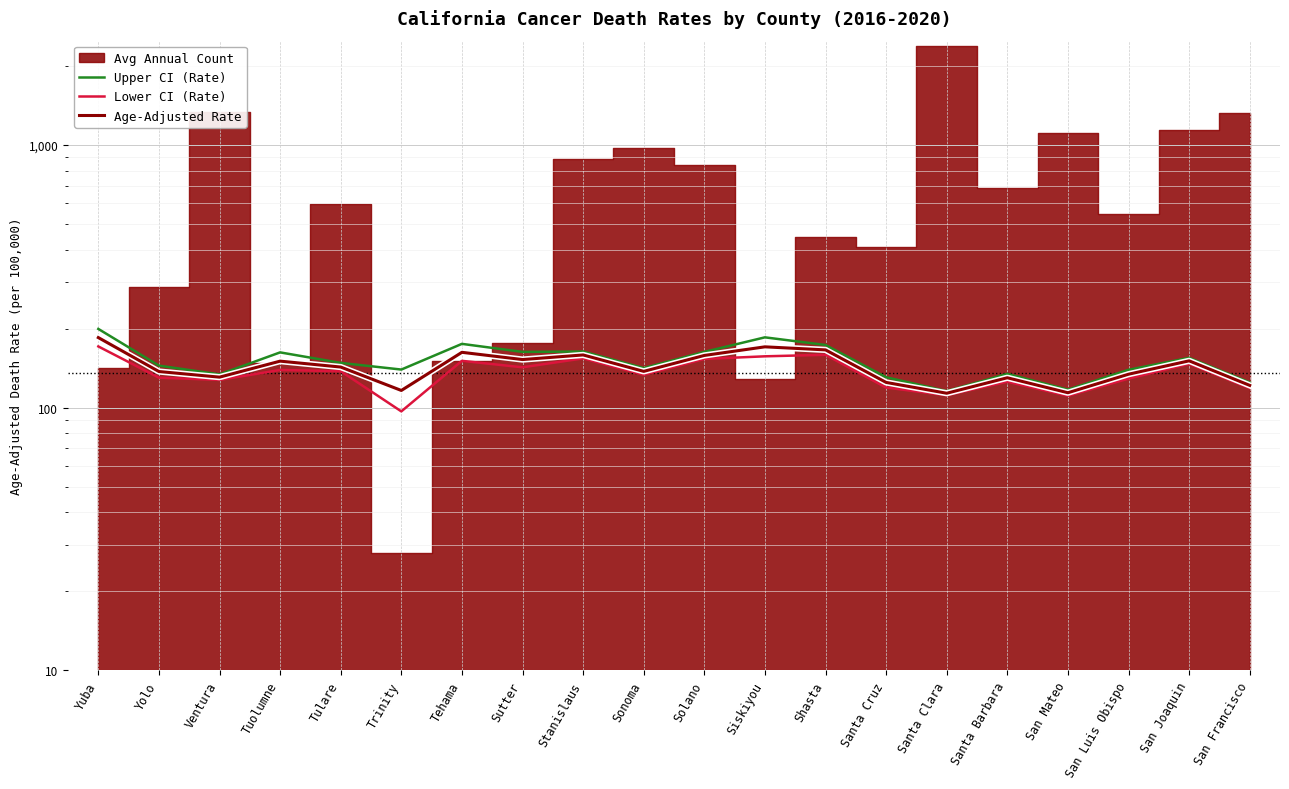

What is the difference between the Lower CI (Rate) values at Santa Cruz and Tulare?

18.4